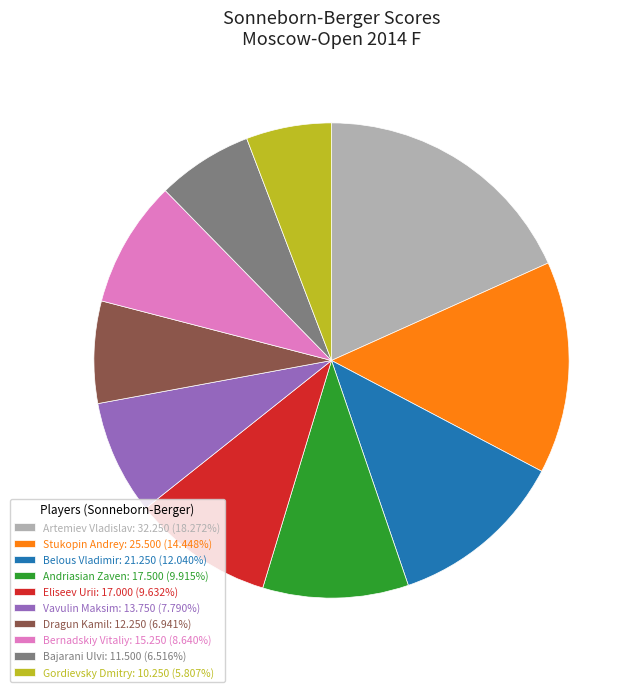

How many slices are in this pie chart?

10